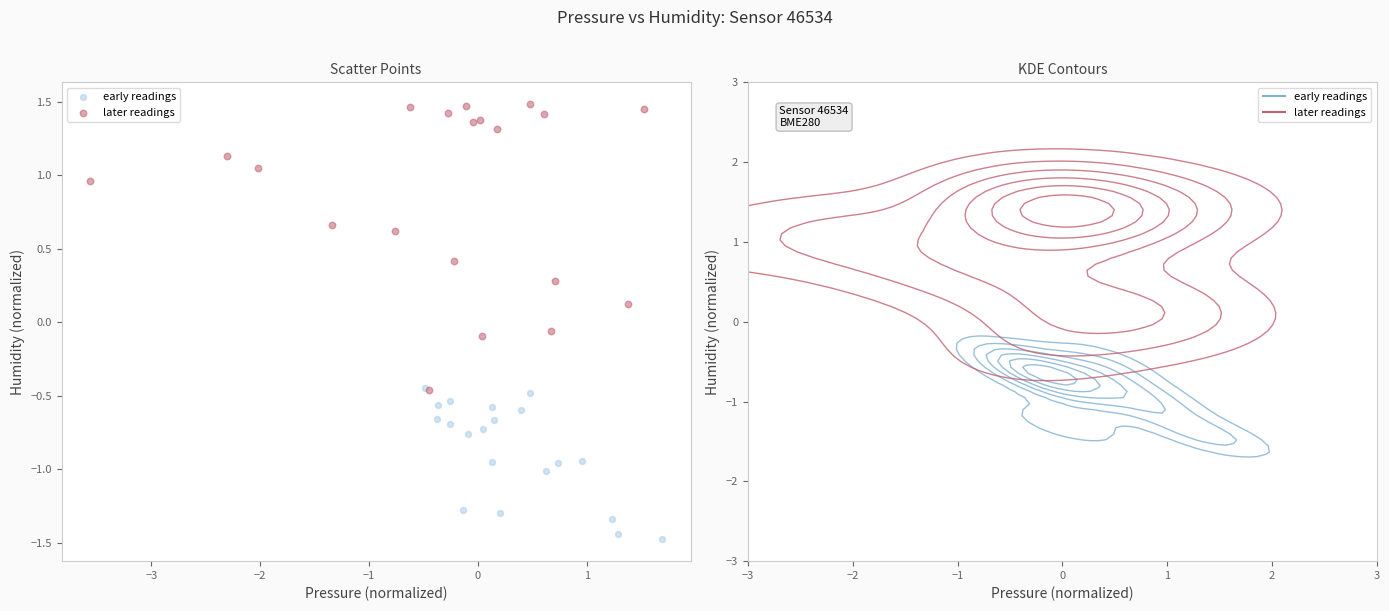

Which series contains the highest Y value?

later readings